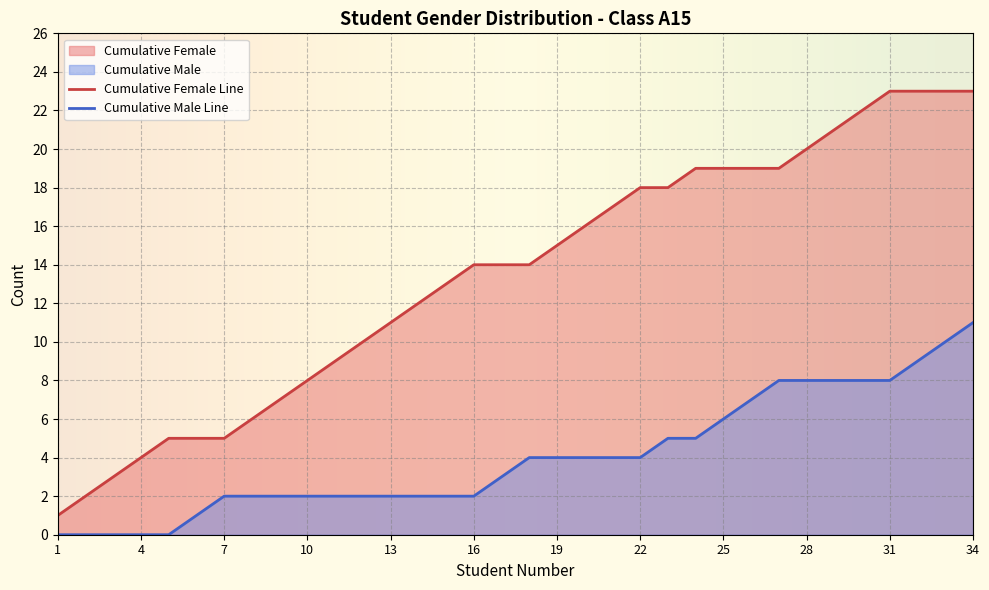

Reading left to right, transcribe all the data shown in this chart.

Cumulative Female: 1	2	3	4	5	5	5	6	7	8	9	10	11	12	13	14	14	14	15	16	17	18	18	19	19	19	19	20	21	22	23	23	23	23
Cumulative Male: 0	0	0	0	0	1	2	2	2	2	2	2	2	2	2	2	3	4	4	4	4	4	5	5	6	7	8	8	8	8	8	9	10	11